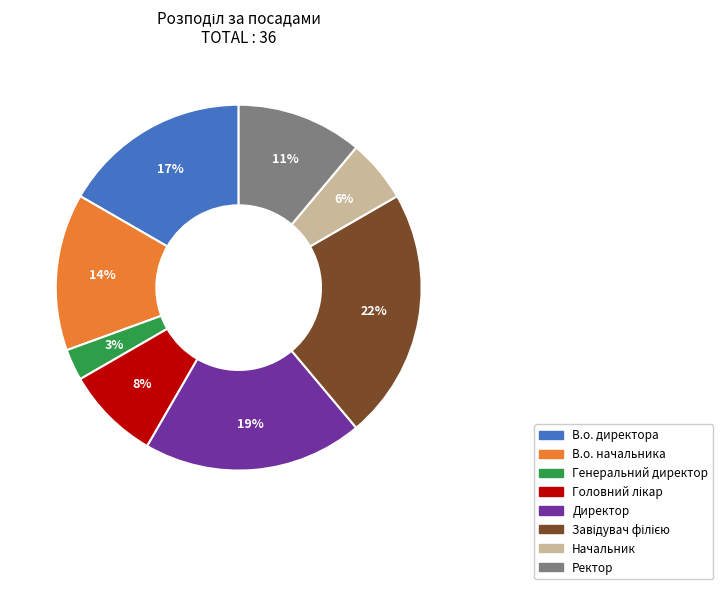

The В.о. начальника slice represents 14% of the pie. True or false?

True